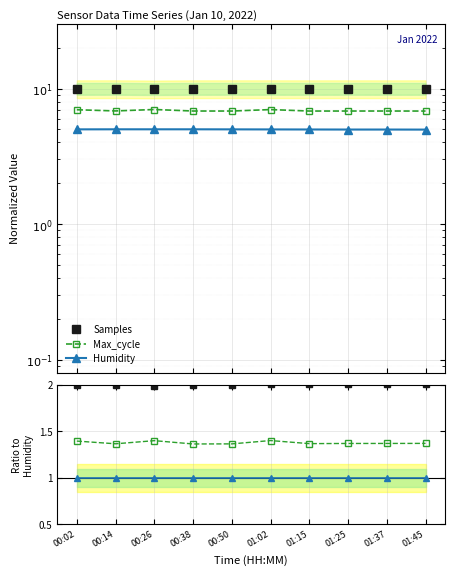

Which series has the largest total across all categories?

Samples